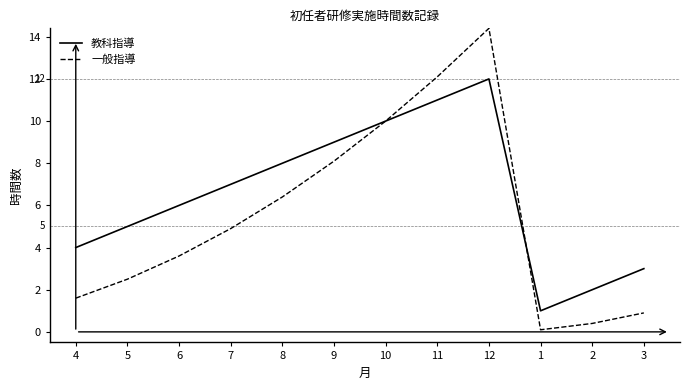

Which series has the largest range (max minus min)?

一般指導